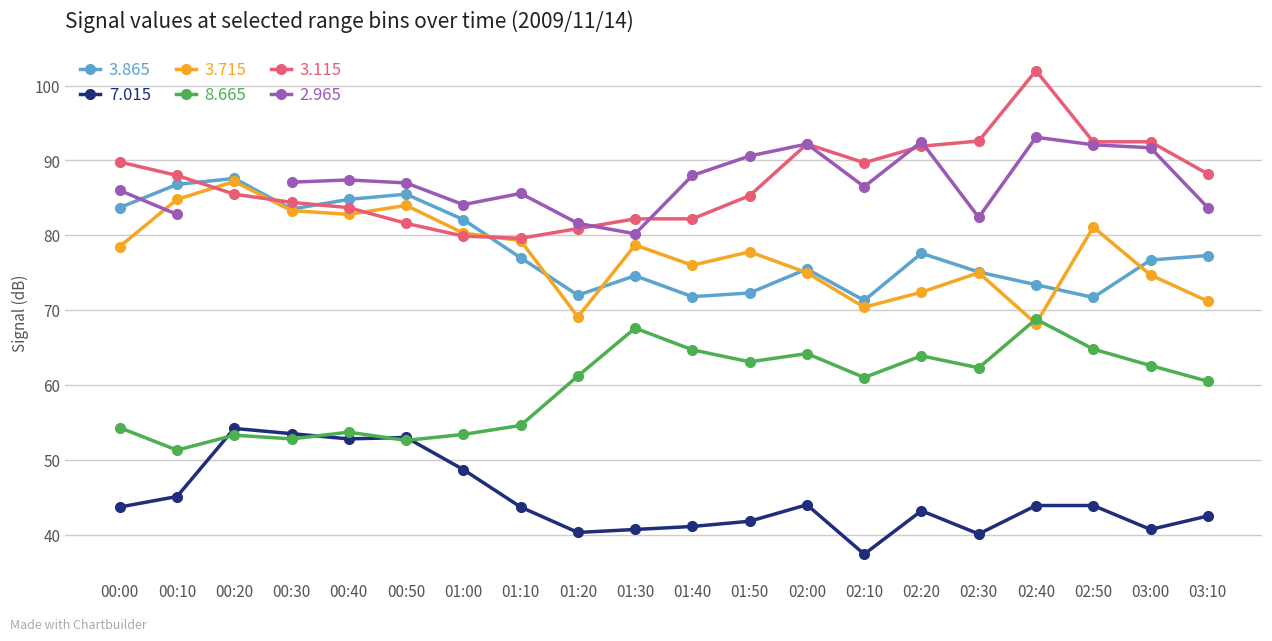

Is it true that 7.015 equals 55.1 at 01:30?

False